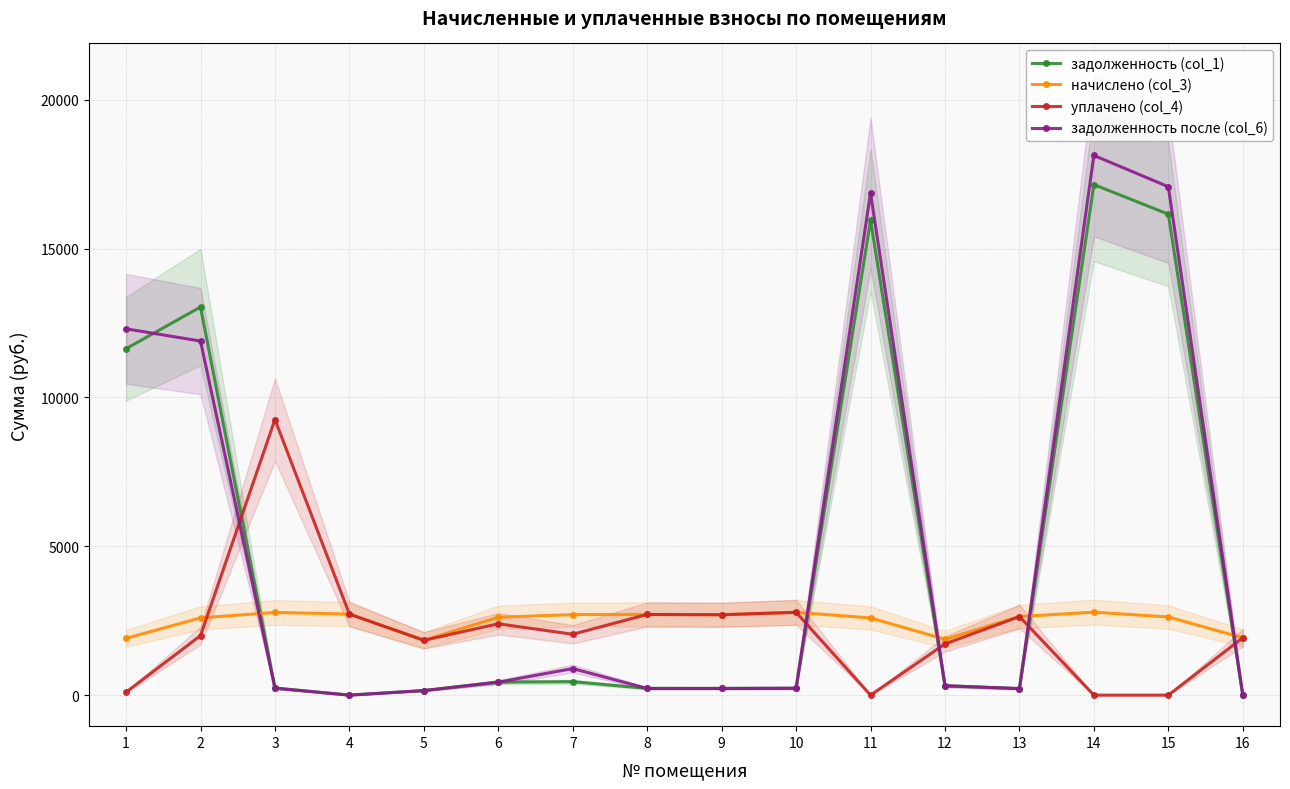

Is it true that задолженность после (col_6) equals 16865.8 at 11?

True